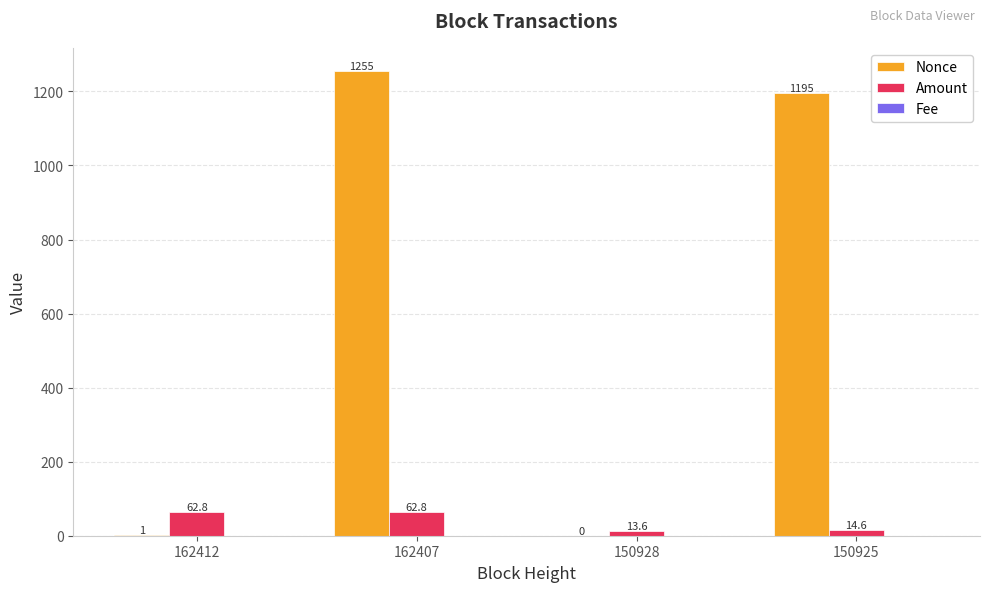

At which category is the sum across all series the highest?

162407